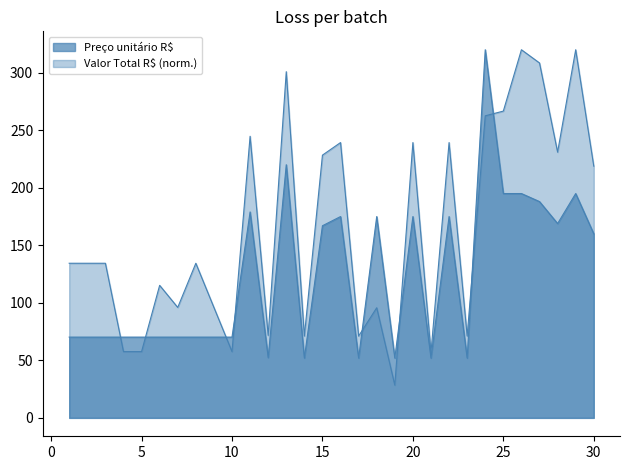

Between 6 and 12, which series saw the biggest shift?

Valor Total R$